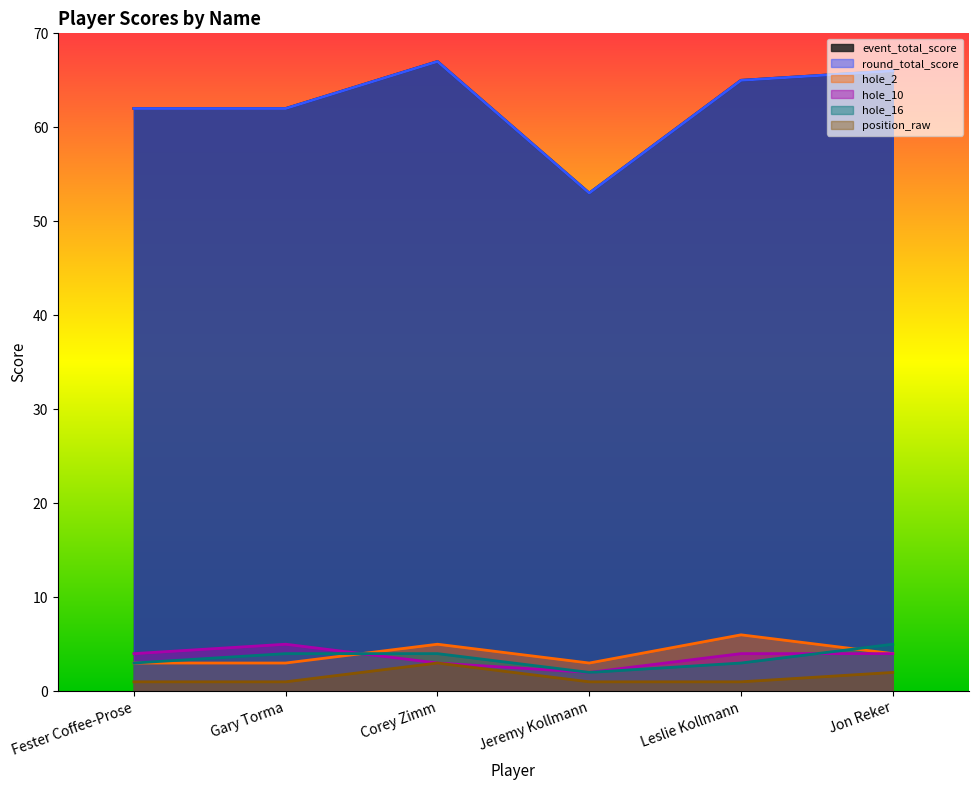

Reading left to right, what are all the values shown in this chart?

event_total_score: Fester Coffee-Prose=62	Gary Torma=62	Corey Zimm=67	Jeremy Kollmann=53	Leslie Kollmann=65	Jon Reker=66
round_total_score: Fester Coffee-Prose=62	Gary Torma=62	Corey Zimm=67	Jeremy Kollmann=53	Leslie Kollmann=65	Jon Reker=66
hole_2: Fester Coffee-Prose=3	Gary Torma=3	Corey Zimm=5	Jeremy Kollmann=3	Leslie Kollmann=6	Jon Reker=4
hole_10: Fester Coffee-Prose=4	Gary Torma=5	Corey Zimm=3	Jeremy Kollmann=2	Leslie Kollmann=4	Jon Reker=4
hole_16: Fester Coffee-Prose=3	Gary Torma=4	Corey Zimm=4	Jeremy Kollmann=2	Leslie Kollmann=3	Jon Reker=5
position_raw: Fester Coffee-Prose=1	Gary Torma=1	Corey Zimm=3	Jeremy Kollmann=1	Leslie Kollmann=1	Jon Reker=2